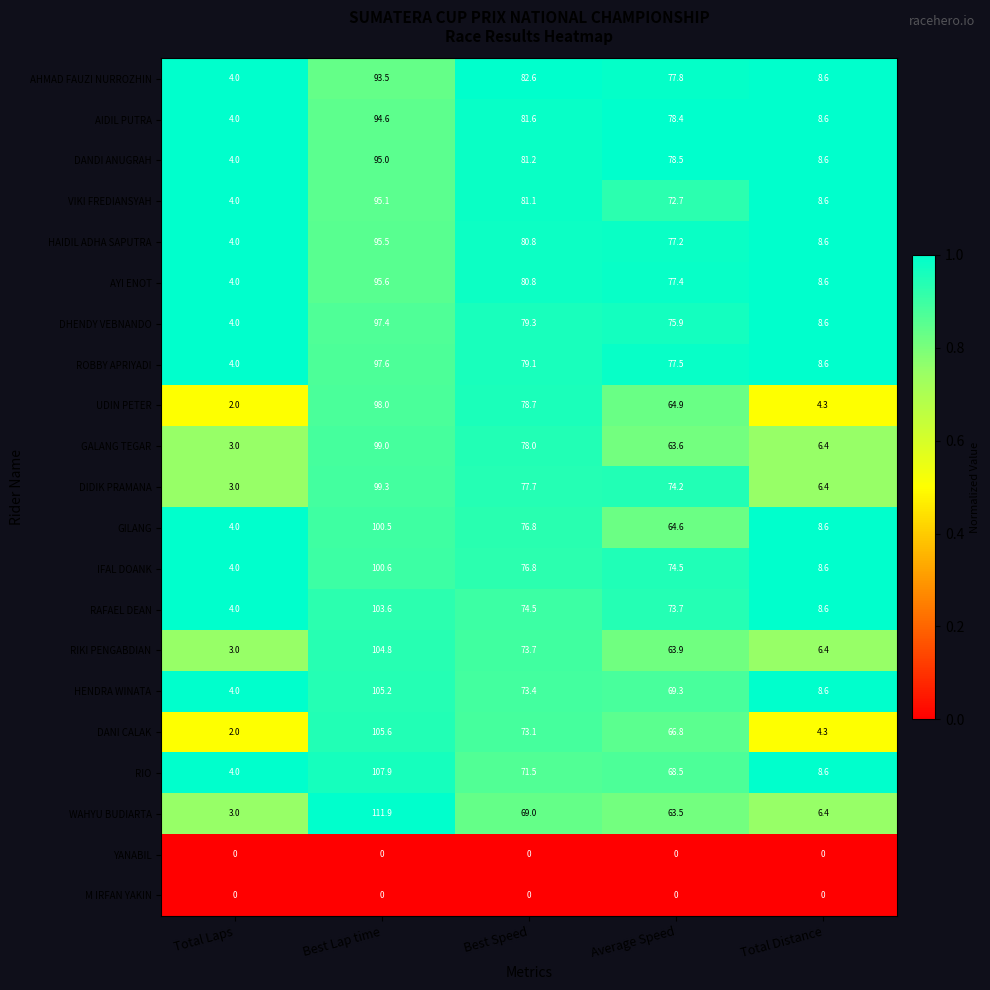

The YANABIL series shows 0.0 at Total Laps. True or false?

True